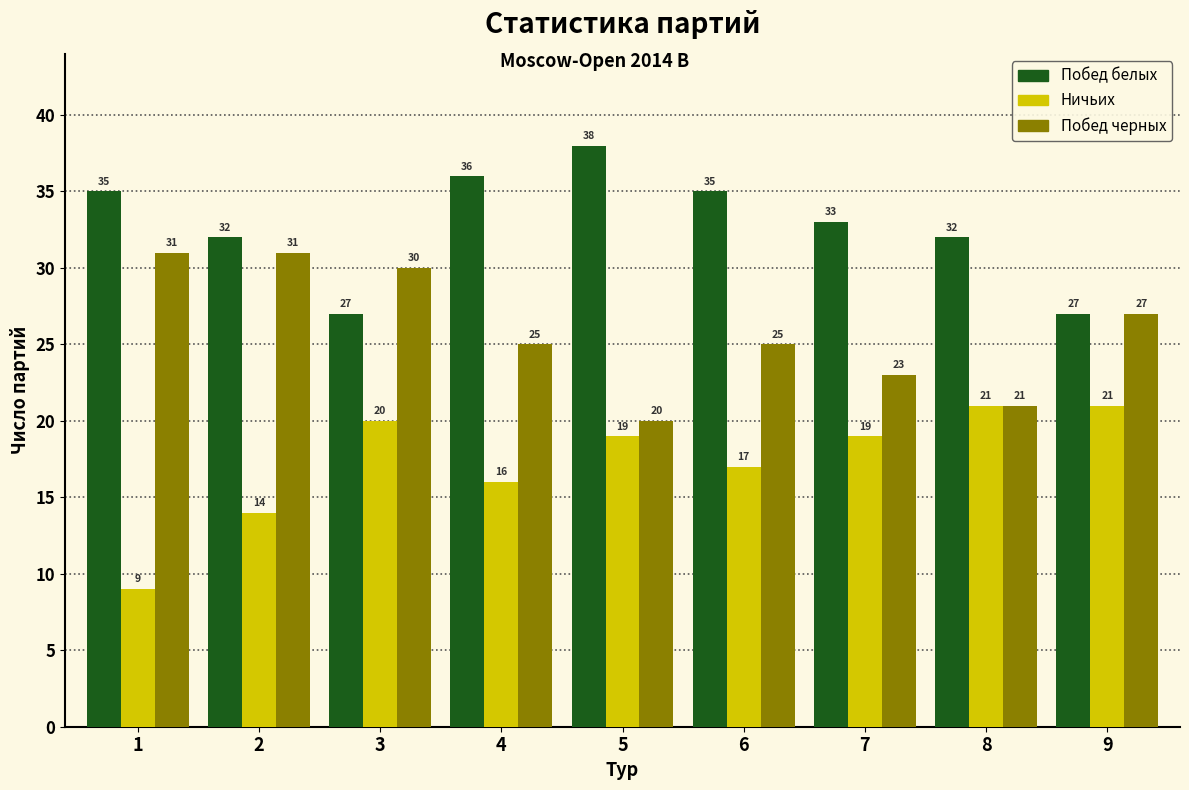

Reading left to right, transcribe all the data shown in this chart.

Побед белых: 1=35	2=32	3=27	4=36	5=38	6=35	7=33	8=32	9=27
Ничьих: 1=9	2=14	3=20	4=16	5=19	6=17	7=19	8=21	9=21
Побед черных: 1=31	2=31	3=30	4=25	5=20	6=25	7=23	8=21	9=27